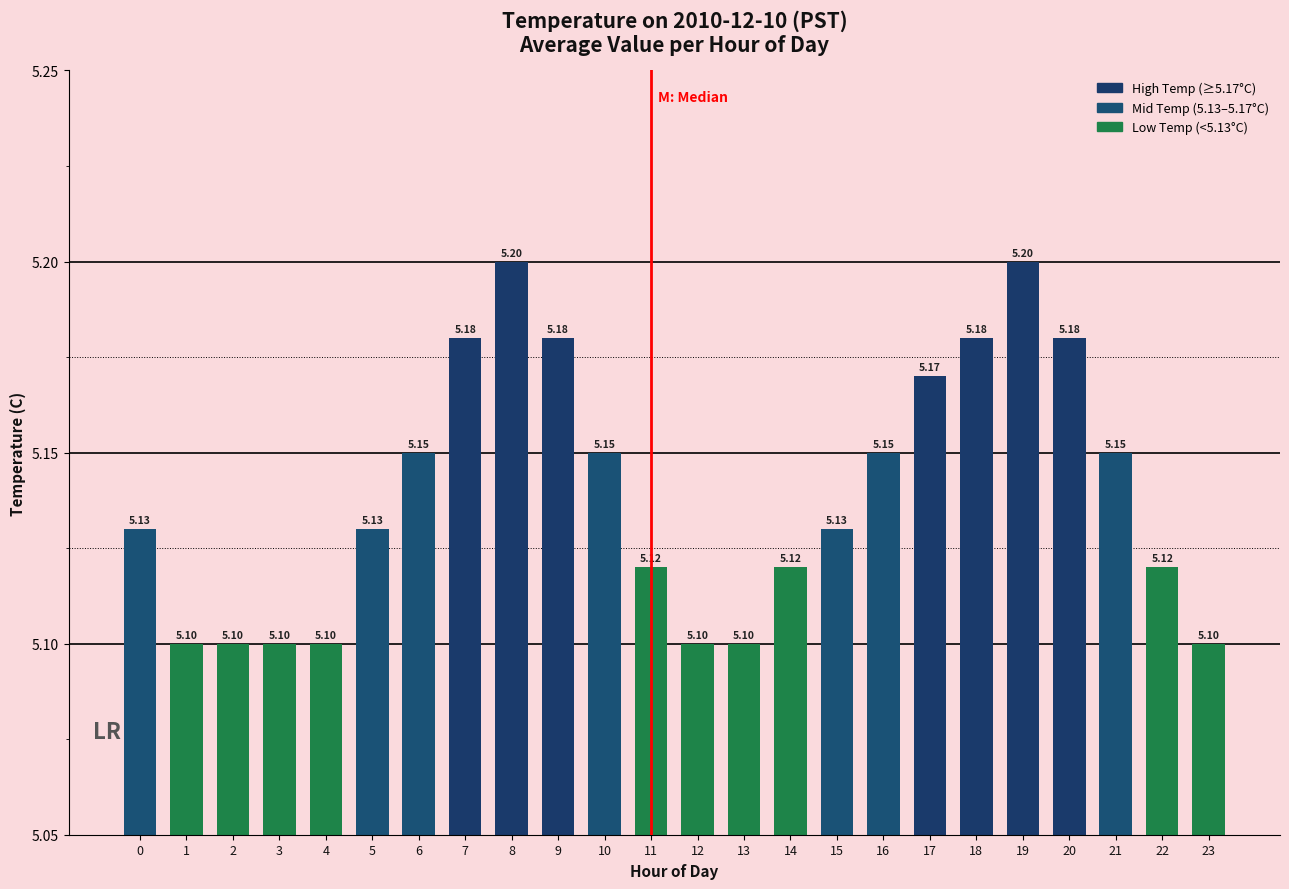

Count the values in the range 5 to 6.

24